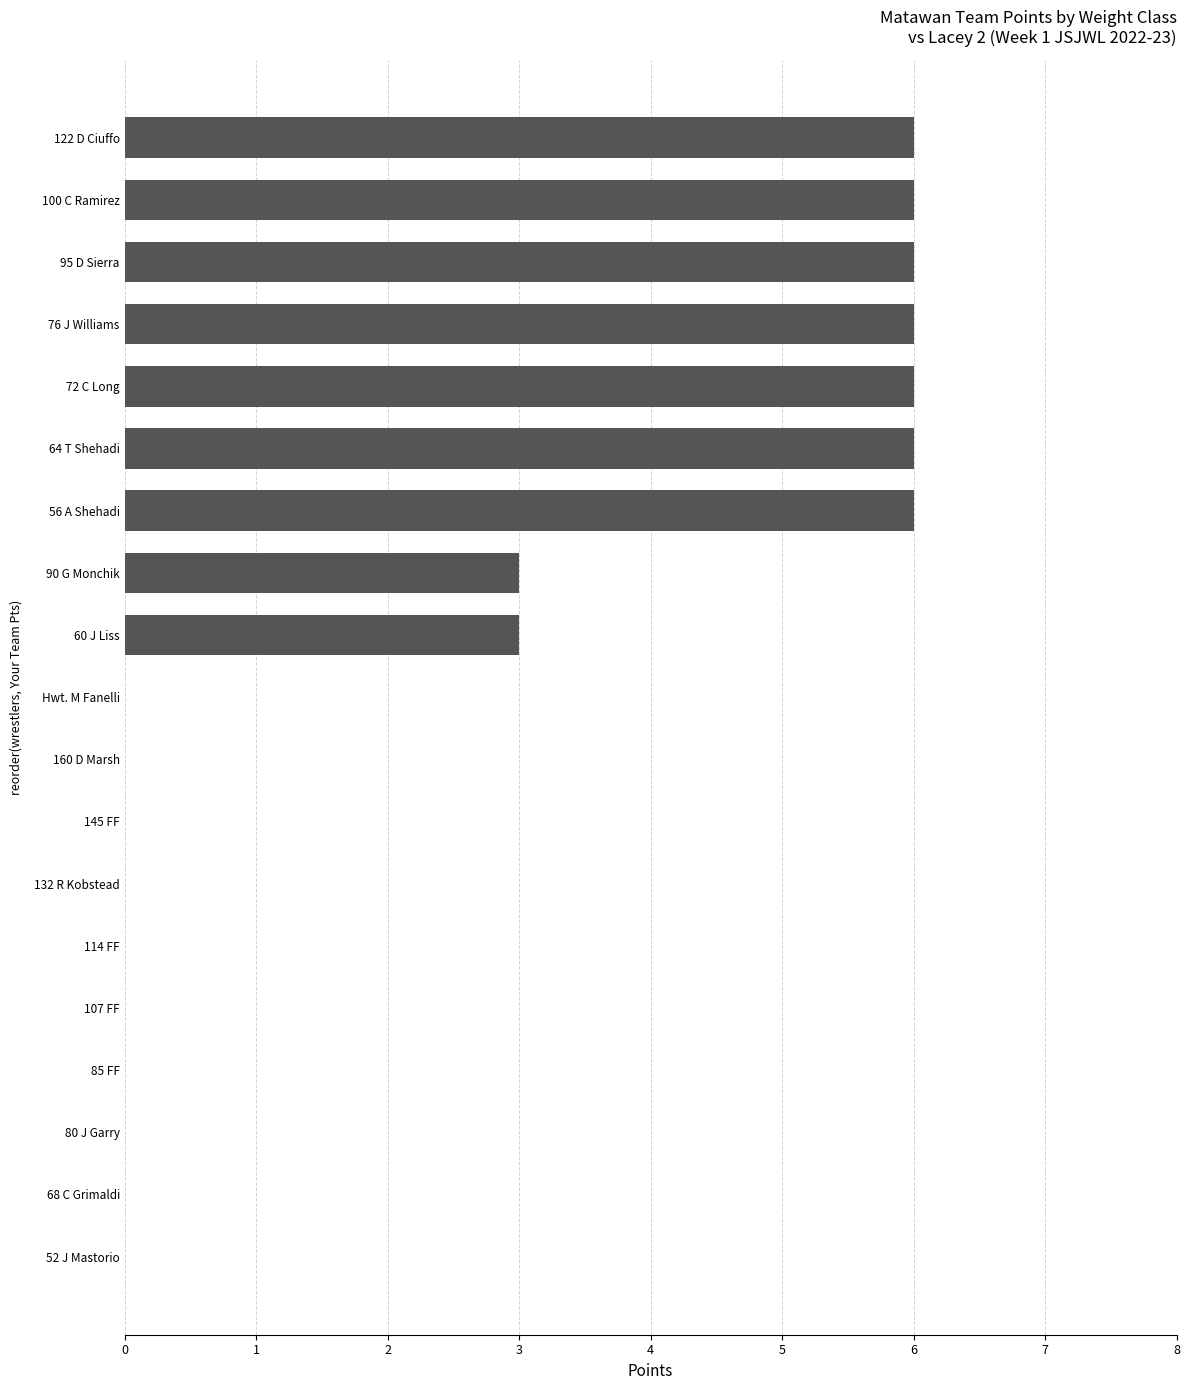

Which has a higher value, 64 T Shehadi or 114 FF?

64 T Shehadi